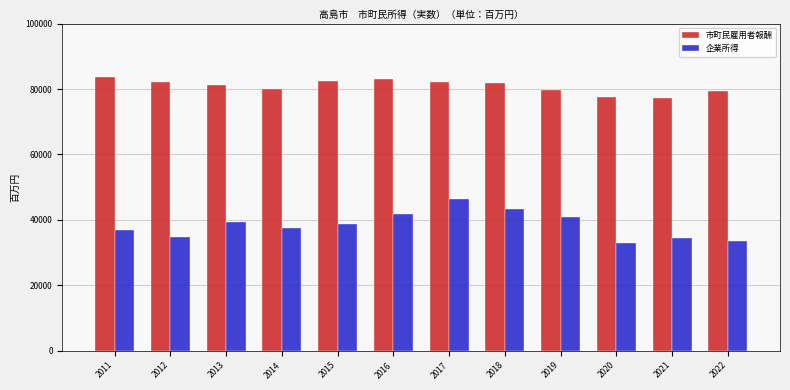

How many categories are shown in the chart?

12